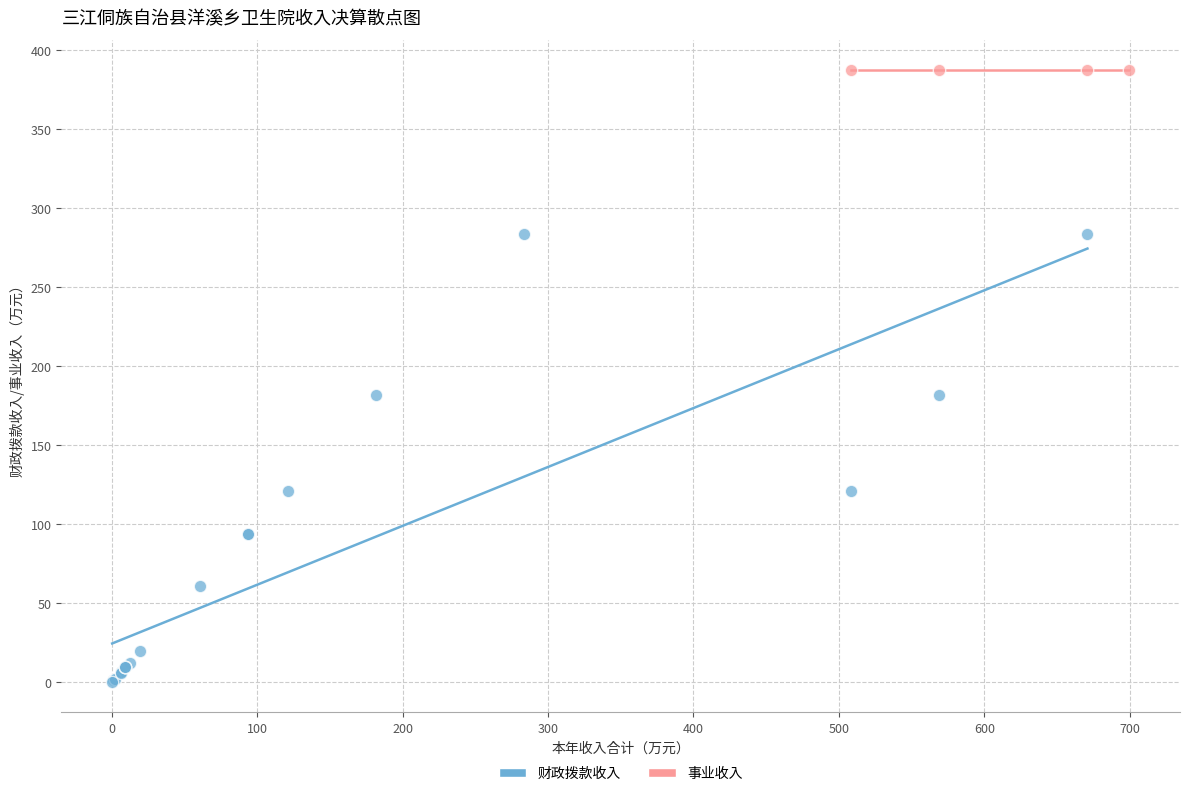

Which series reaches the minimum Y coordinate?

财政拨款收入